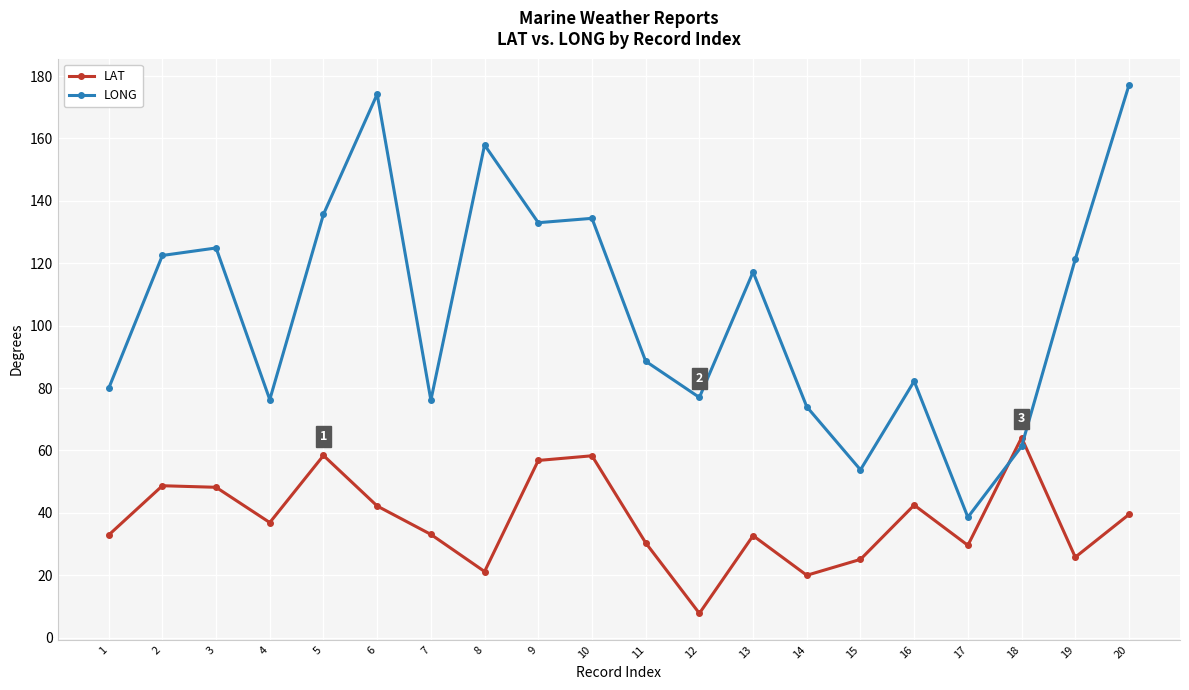

What is the lowest value of the LAT series?

7.8